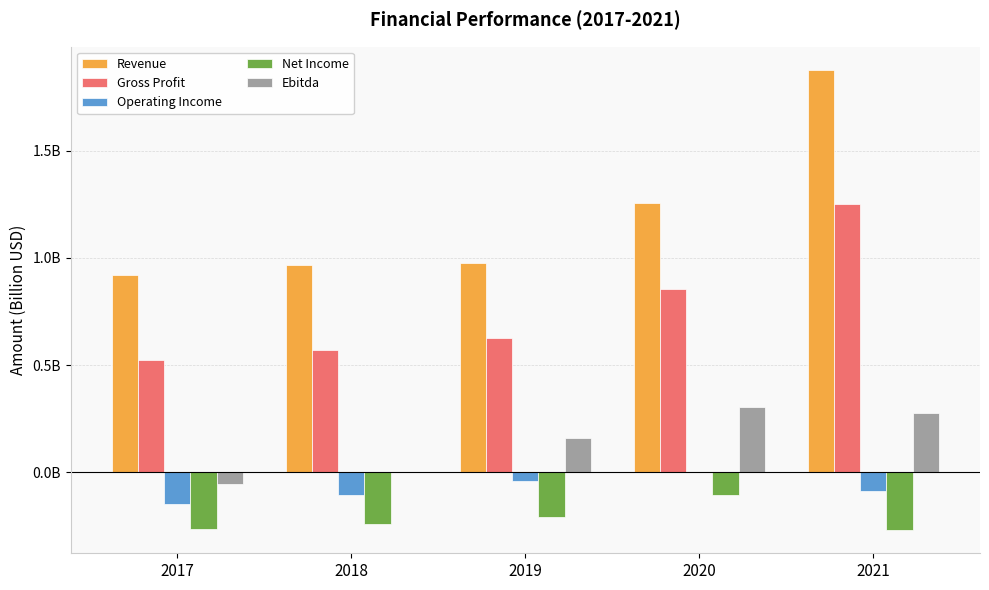

What are all the series names shown in the legend?

Revenue, Gross Profit, Operating Income, Net Income, Ebitda